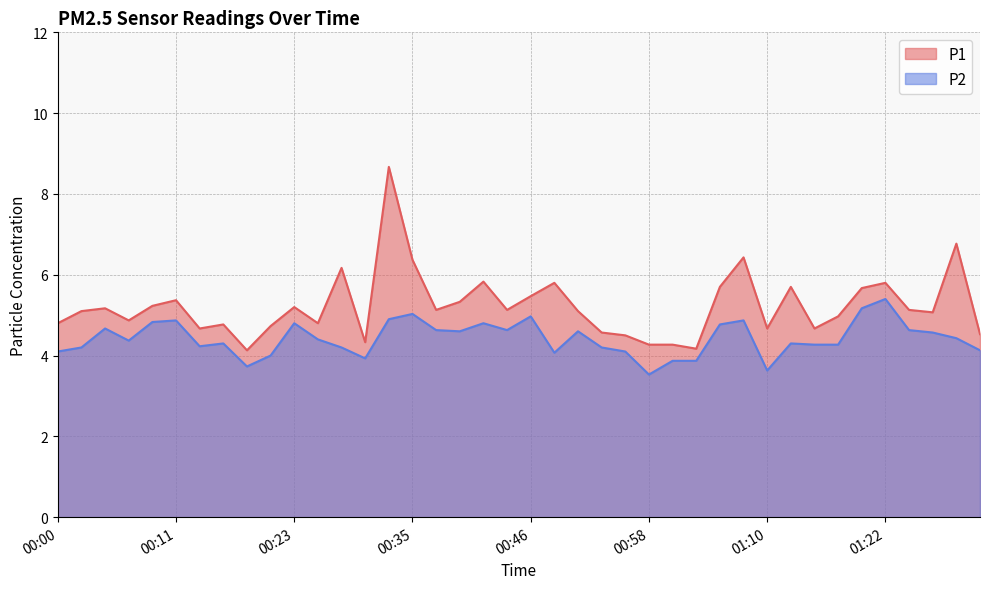

What position from the right is 01:10?

10